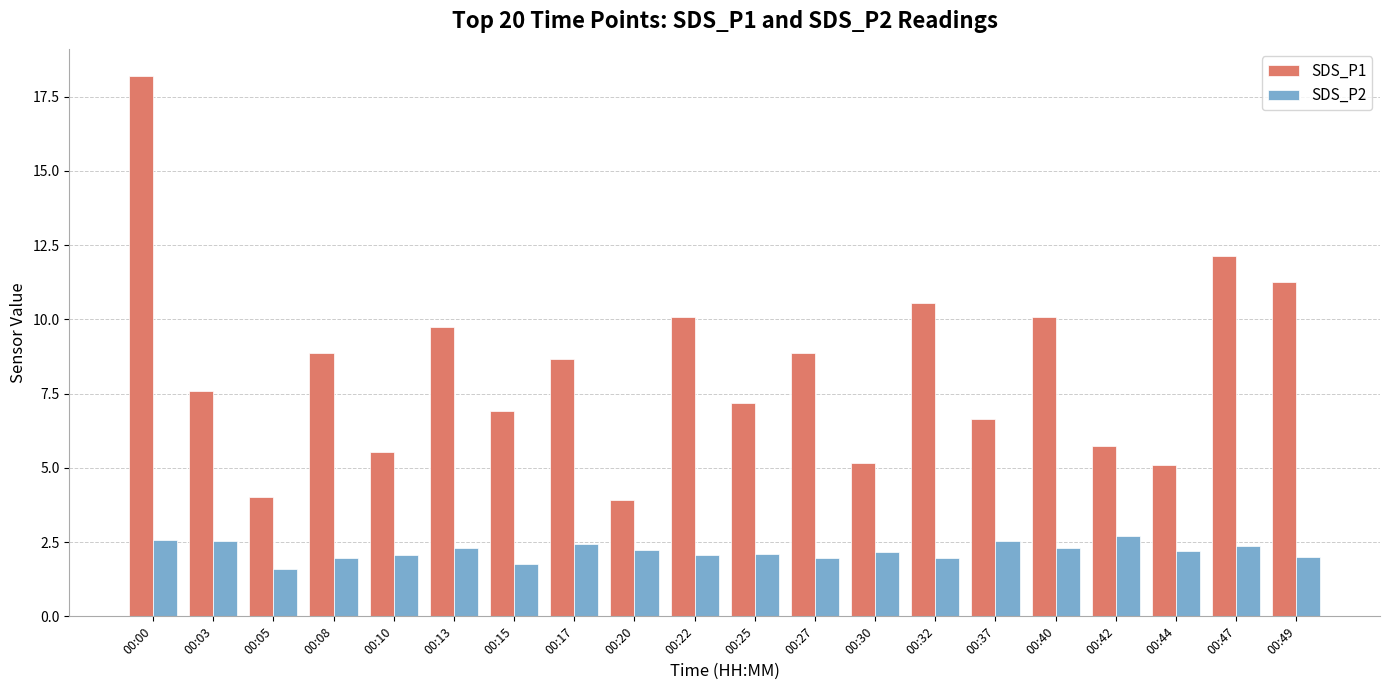

Rank the series by their maximum value, from lowest to highest.

SDS_P2, SDS_P1